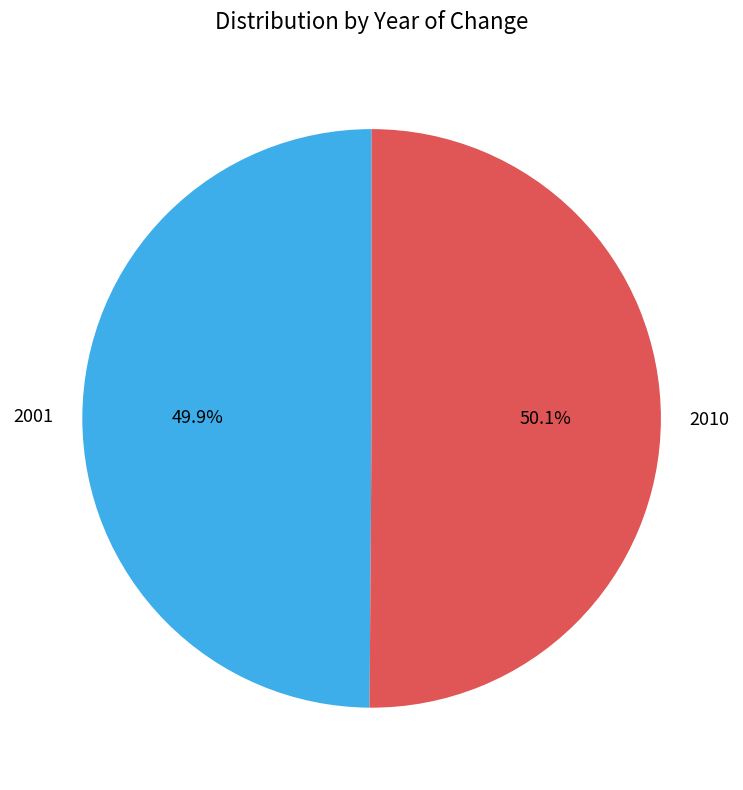

Is there a majority slice in this chart?

Yes